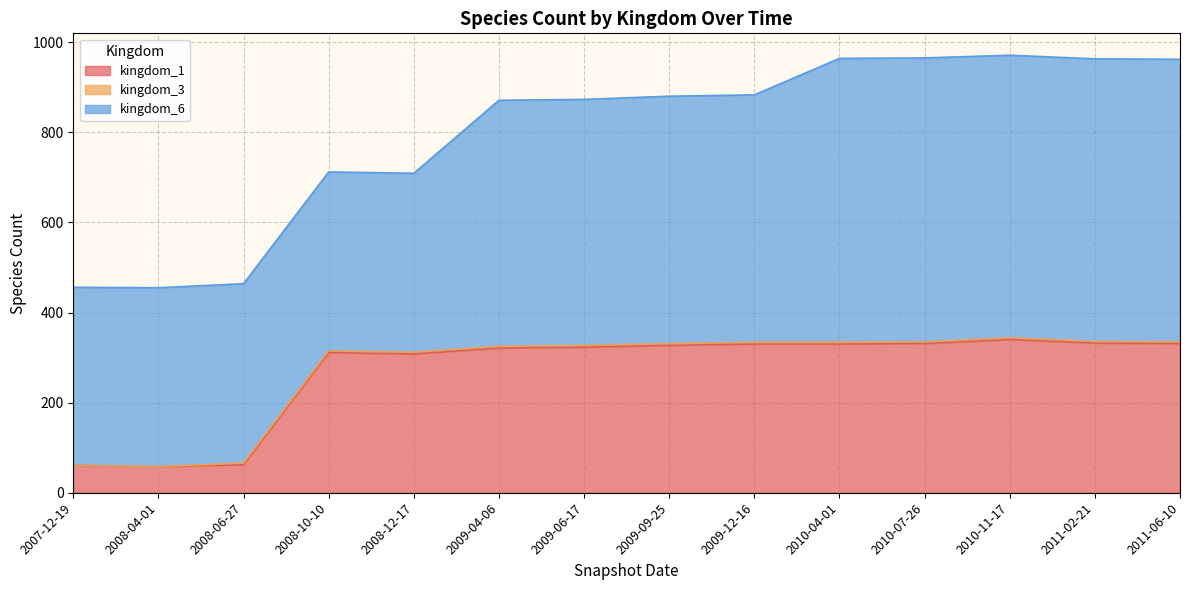

Which series changed the most between 2008-12-17 and 2011-06-10?

kingdom_6